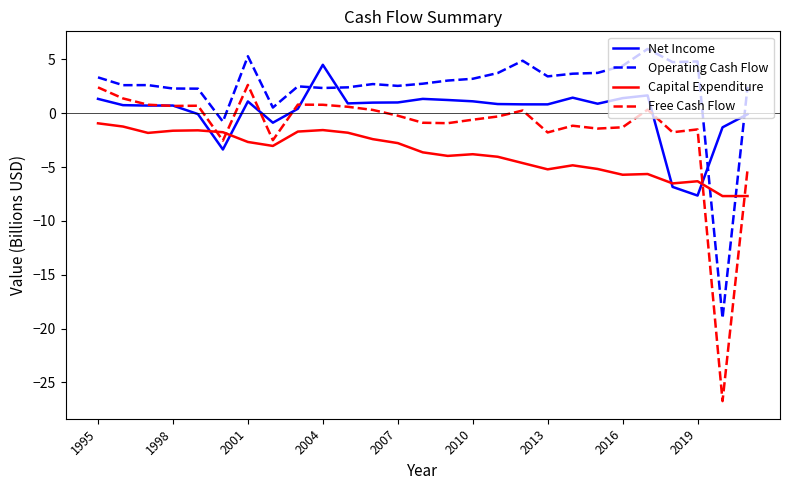

Which series has the largest range (max minus min)?

Free Cash Flow